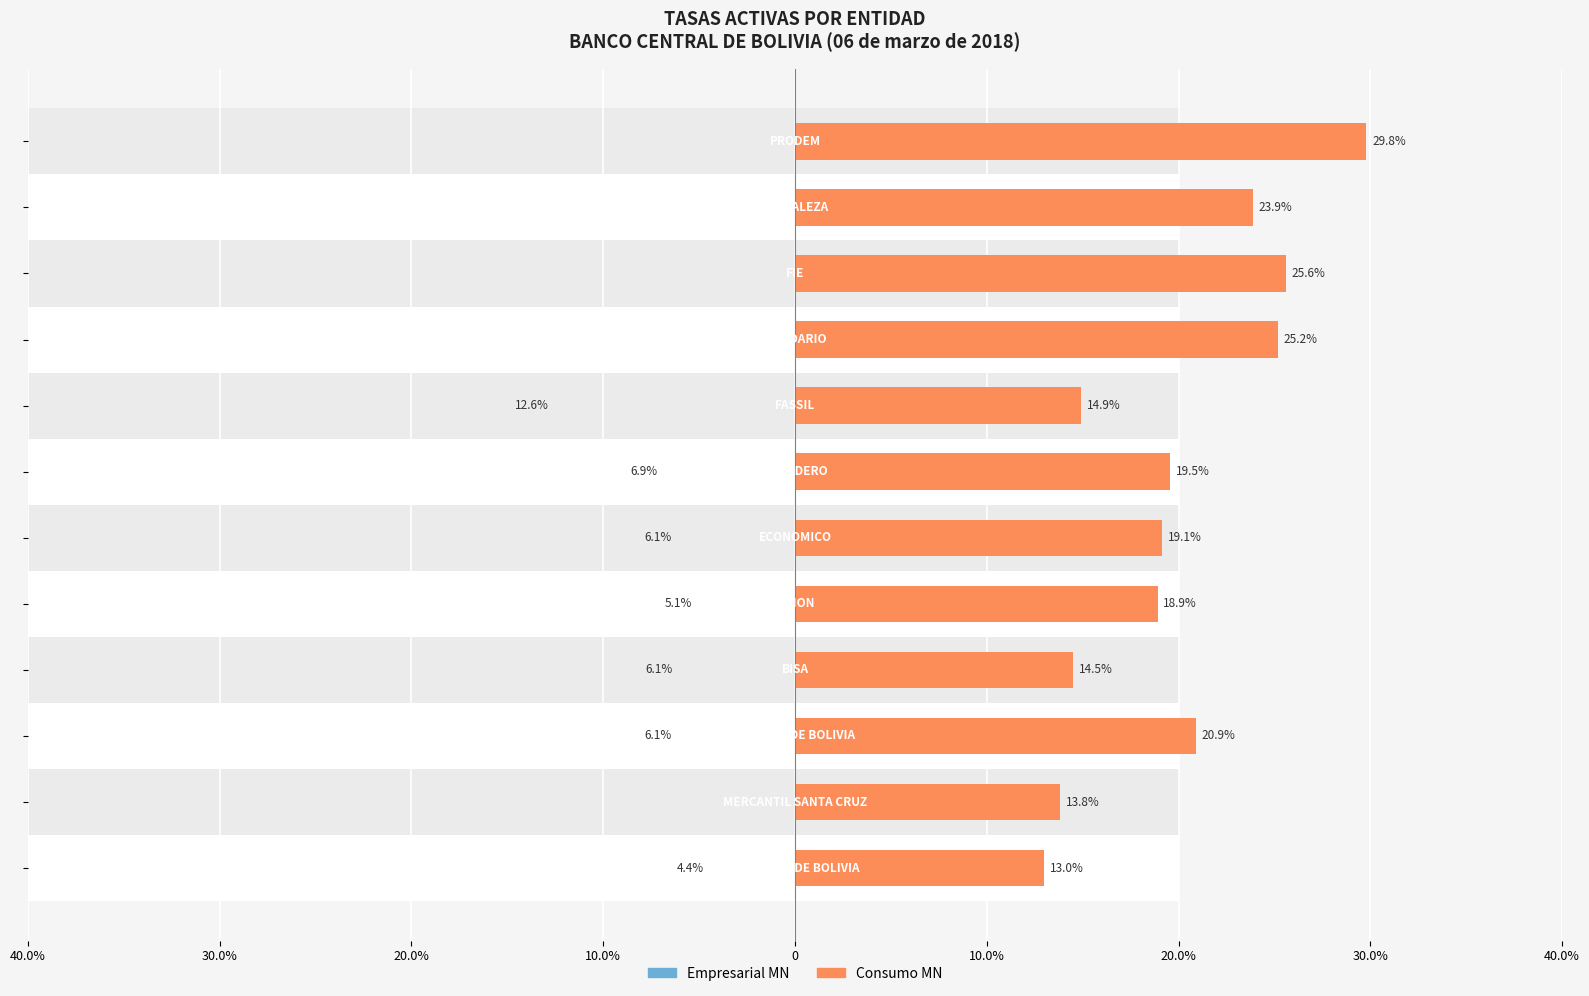

What are all the series names shown in the legend?

Empresarial MN, Consumo MN